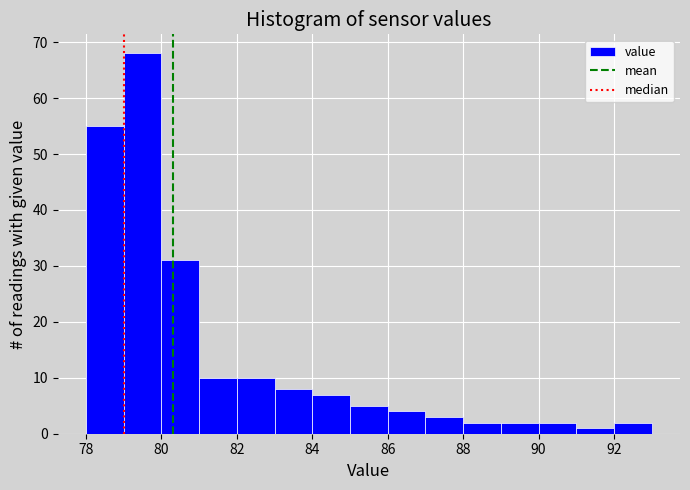

What is the height of the bar covering 89 to 90 on the x-axis? The values are not printed on the chart, so give them approximately, as read against the axis.

2